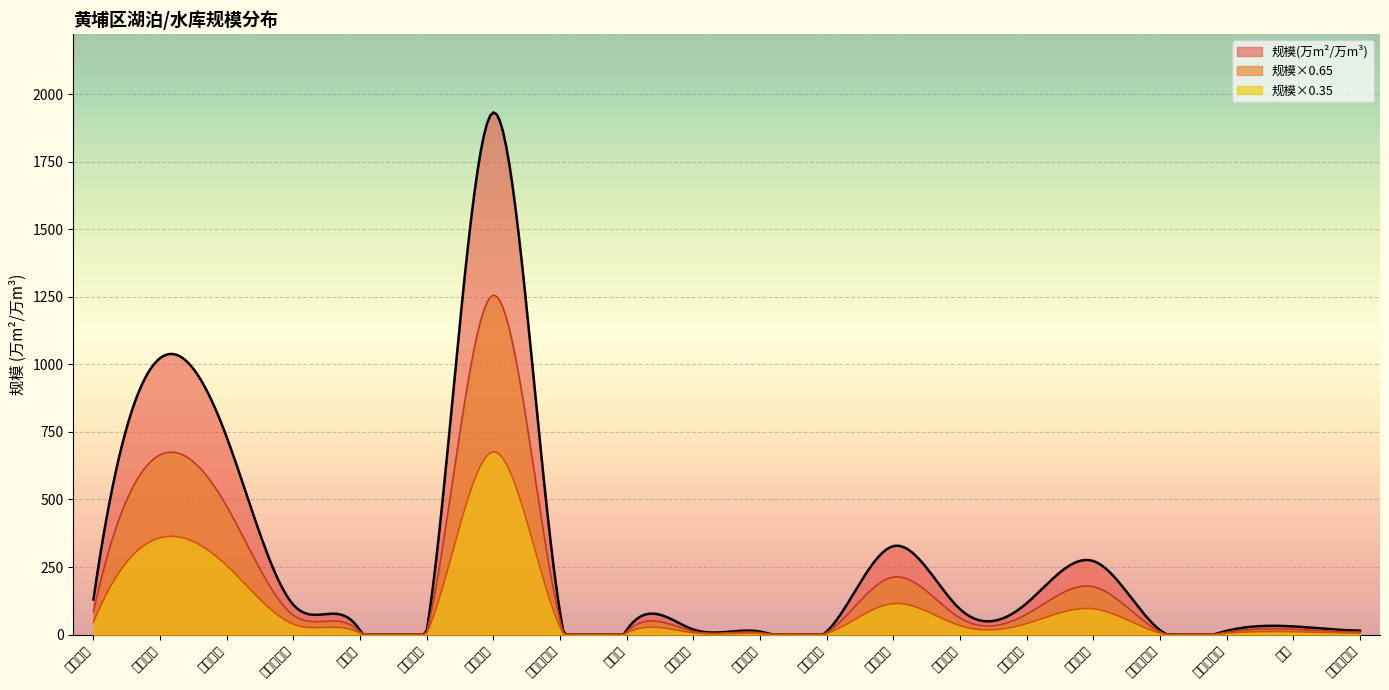

Count the number of categories in the chart.

400